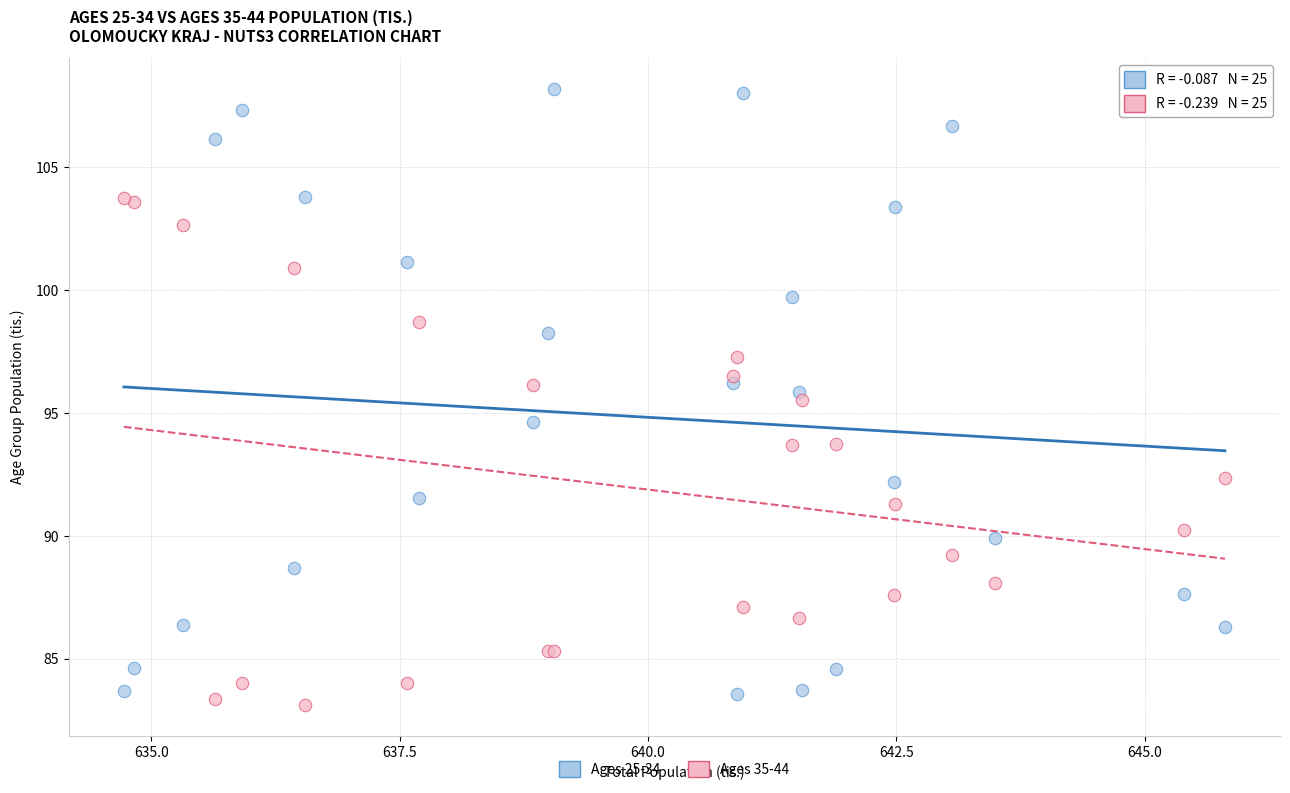

Which series contains the highest Y value?

Ages 25-34